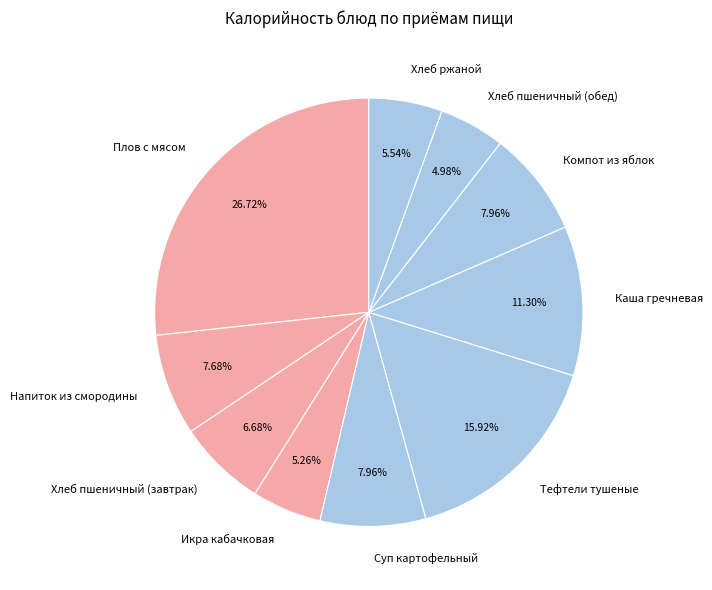

Approximately how many times larger is the value at Хлеб ржаной compared to Хлеб пшеничный (обед)?

1.1